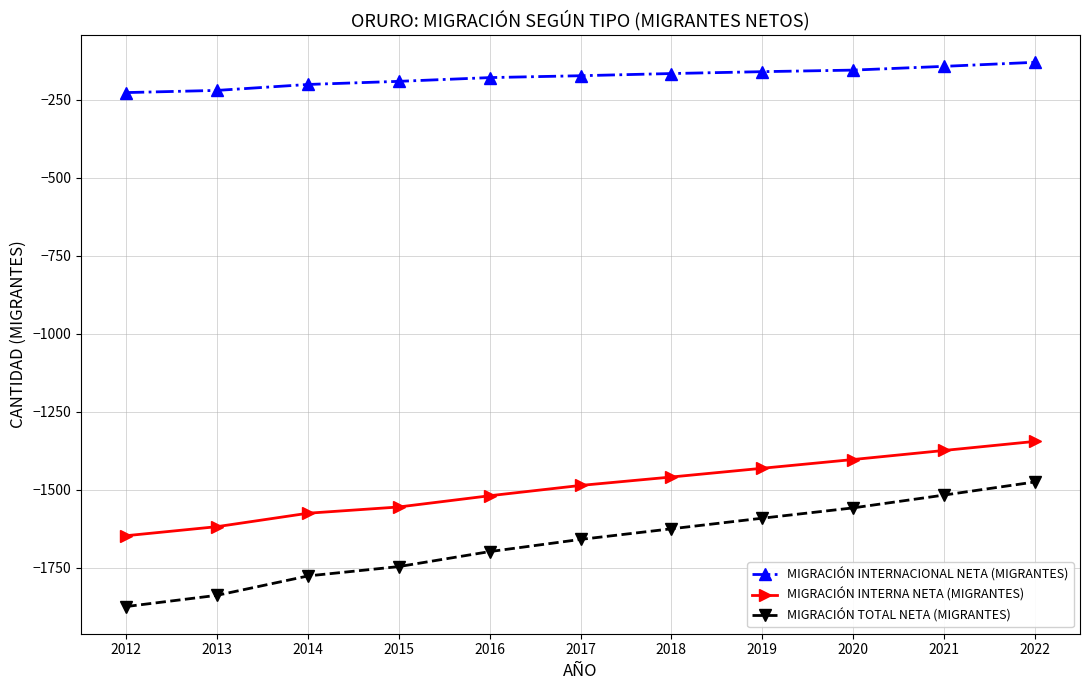

Which category has the highest value in the MIGRACIÓN INTERNA NETA (MIGRANTES) series?

2022